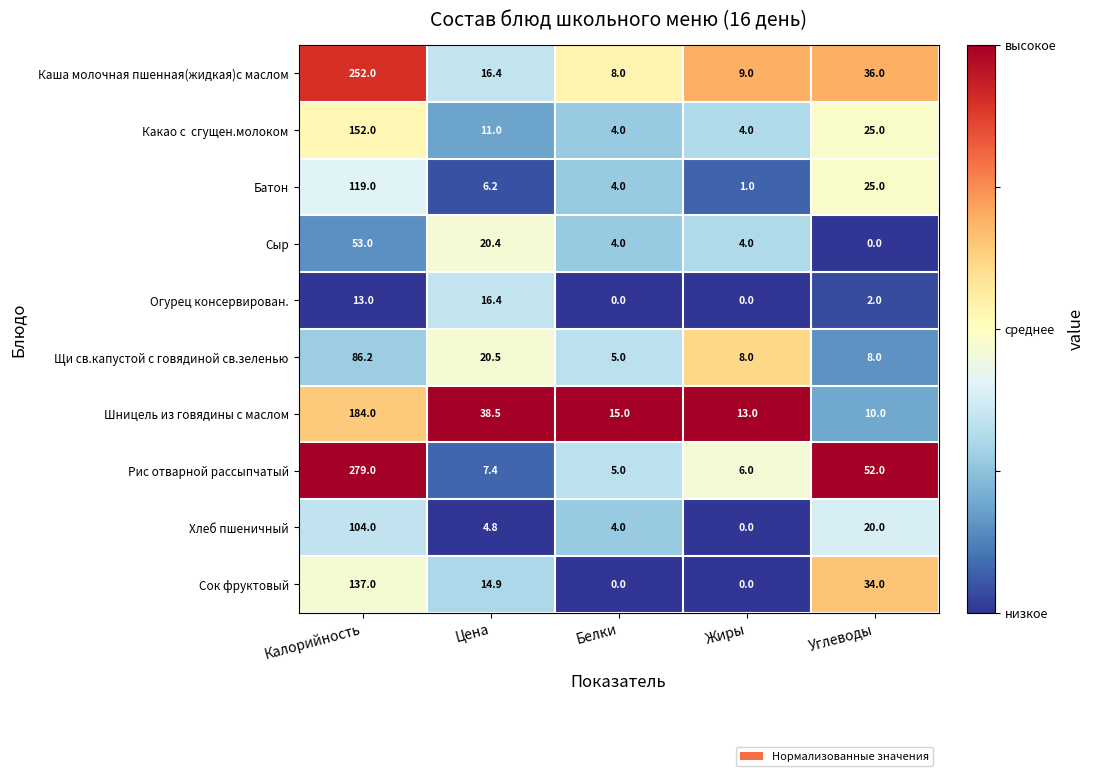

What is the difference between the highest and lowest values at Жиры?

13.0